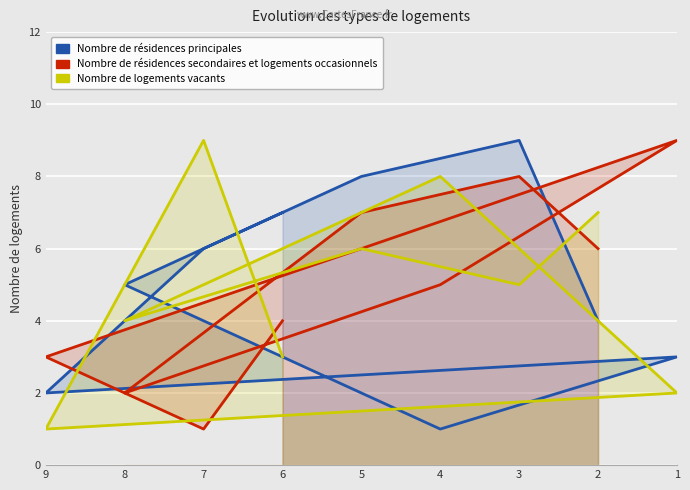

What is the difference between the maximum and second lowest values in the Nombre de résidences principales series?

7